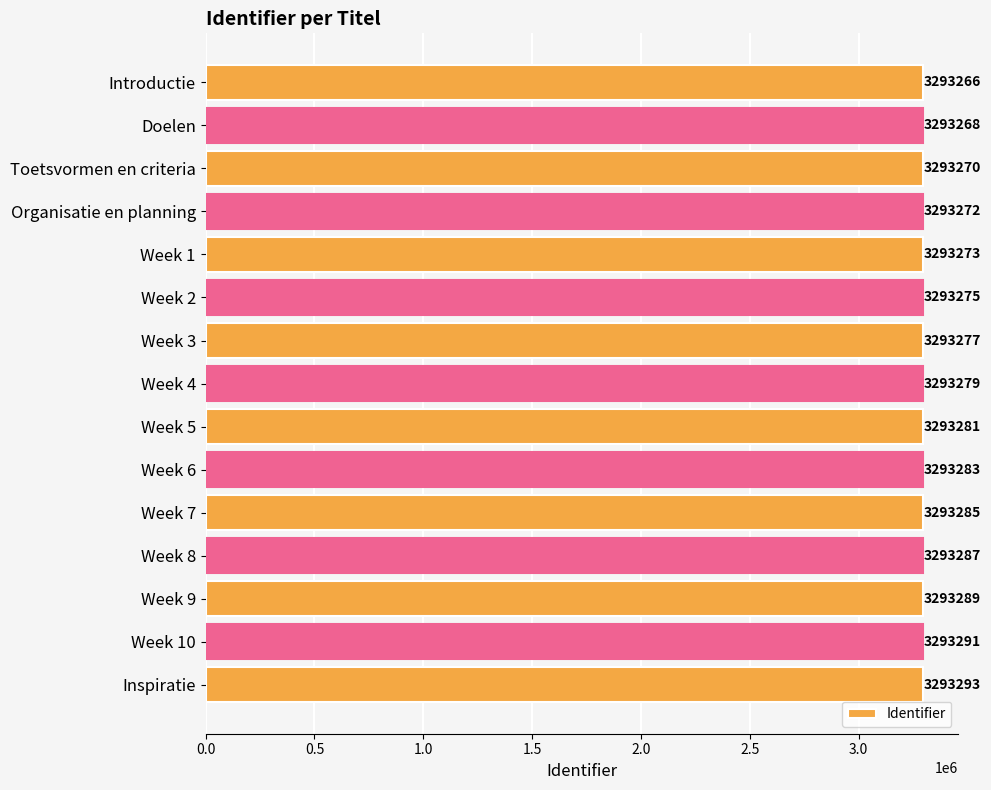

What is the greatest value displayed?

3293293